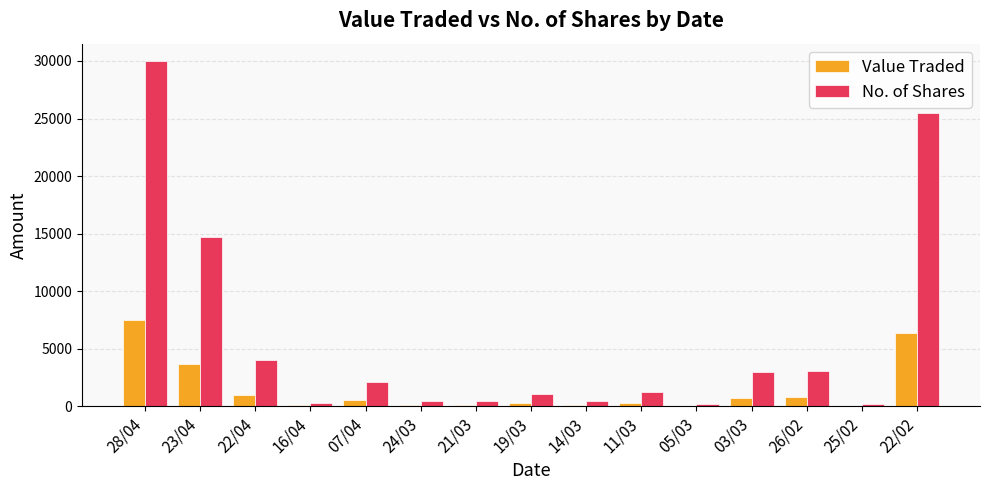

Count the number of data series in this chart.

2